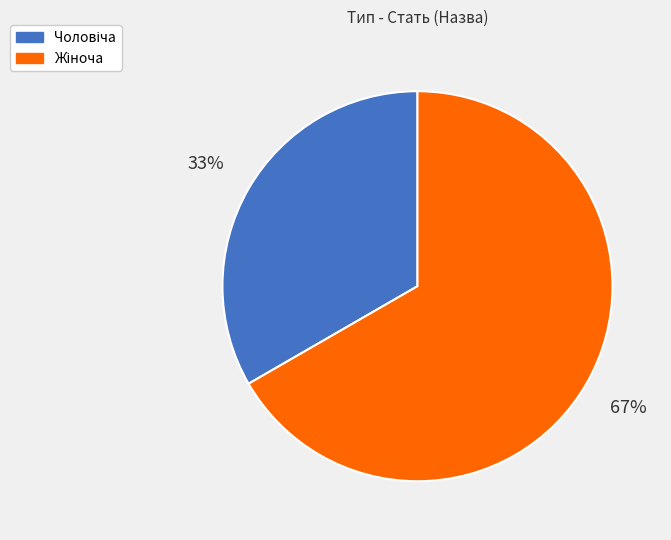

Does any single category account for the majority?

Yes